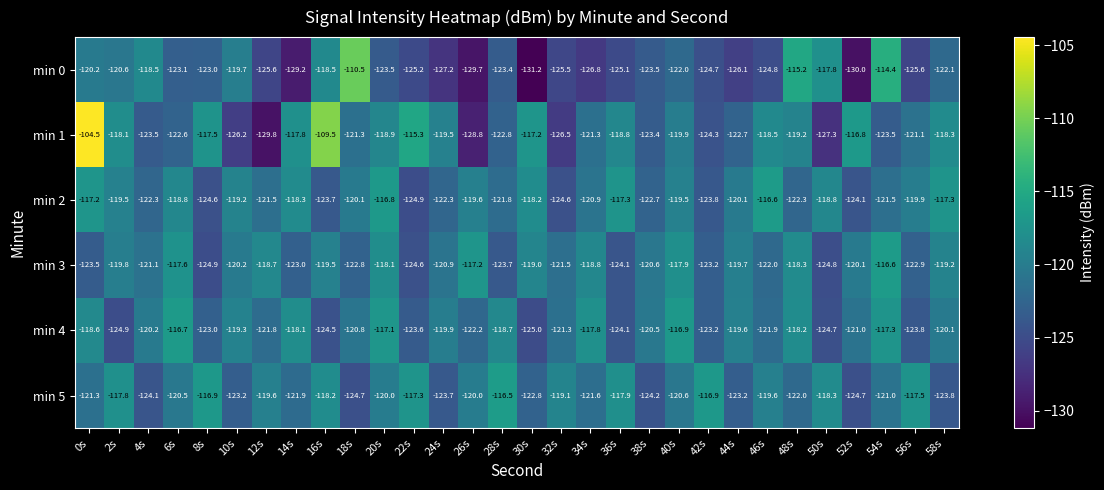

At which category is the sum across all series the highest?

0s